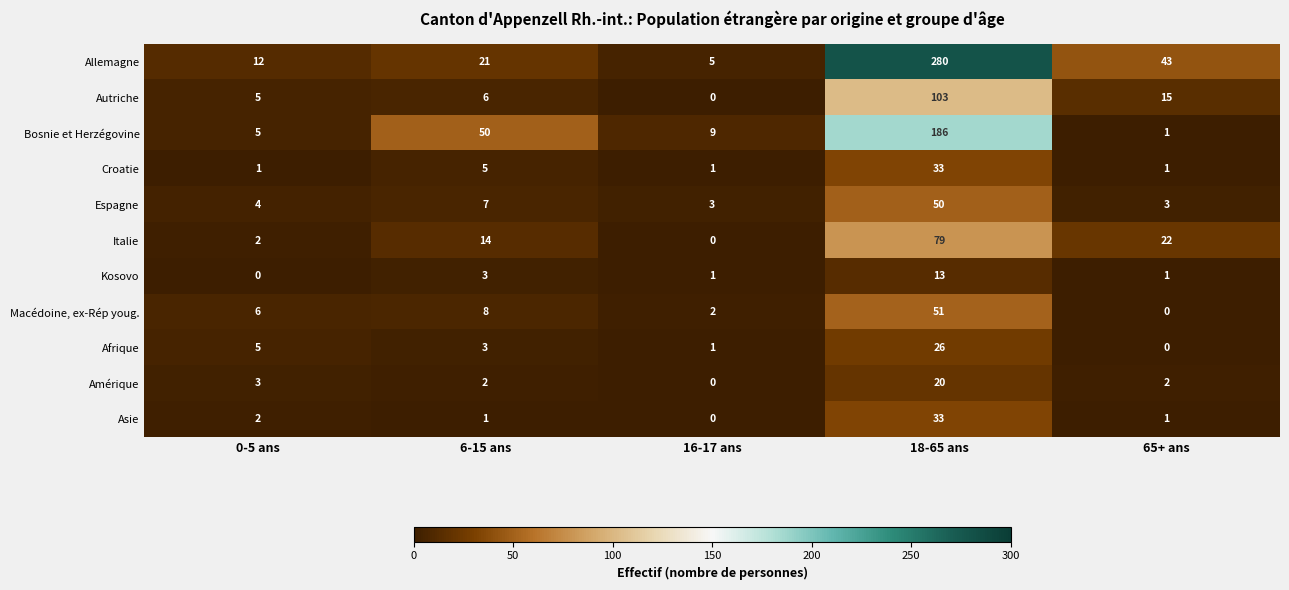

What is the difference between the highest and lowest values at 18-65 ans?

267